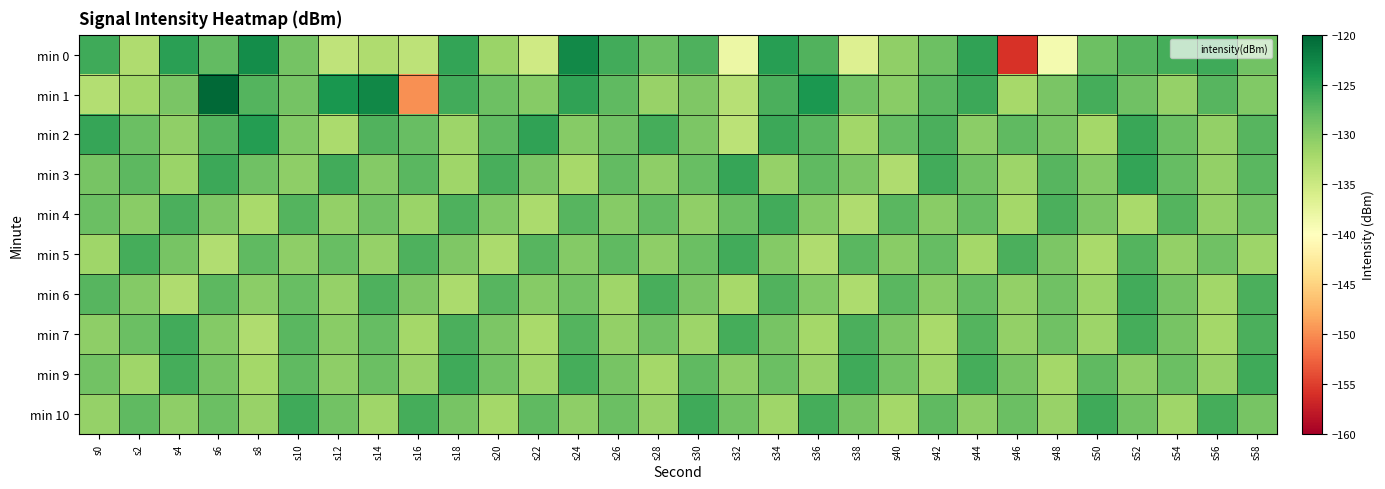

How many distinct data groups are displayed?

10